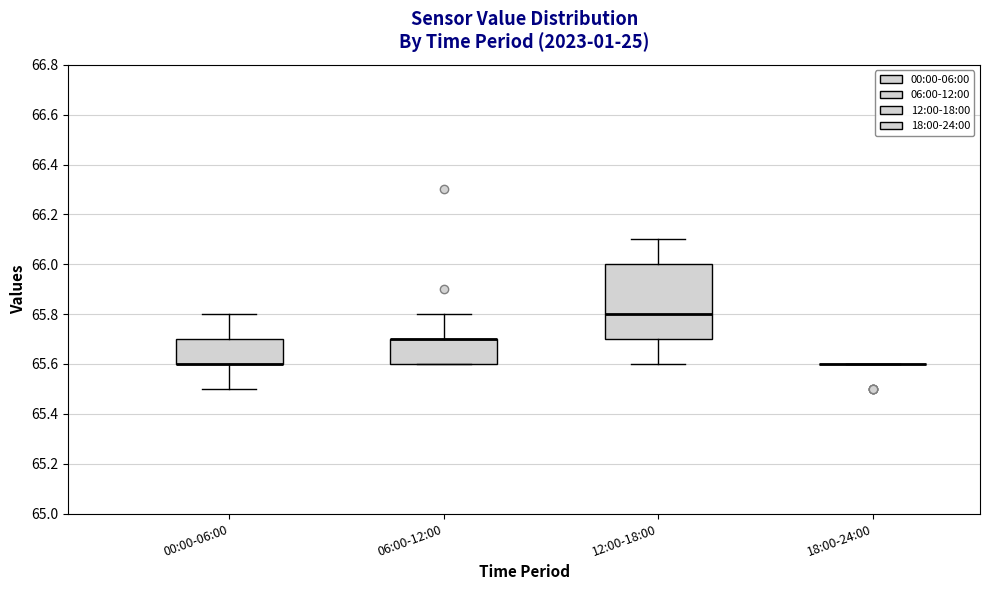

Which box is the tallest, from its lower edge to its upper edge?

12:00-18:00